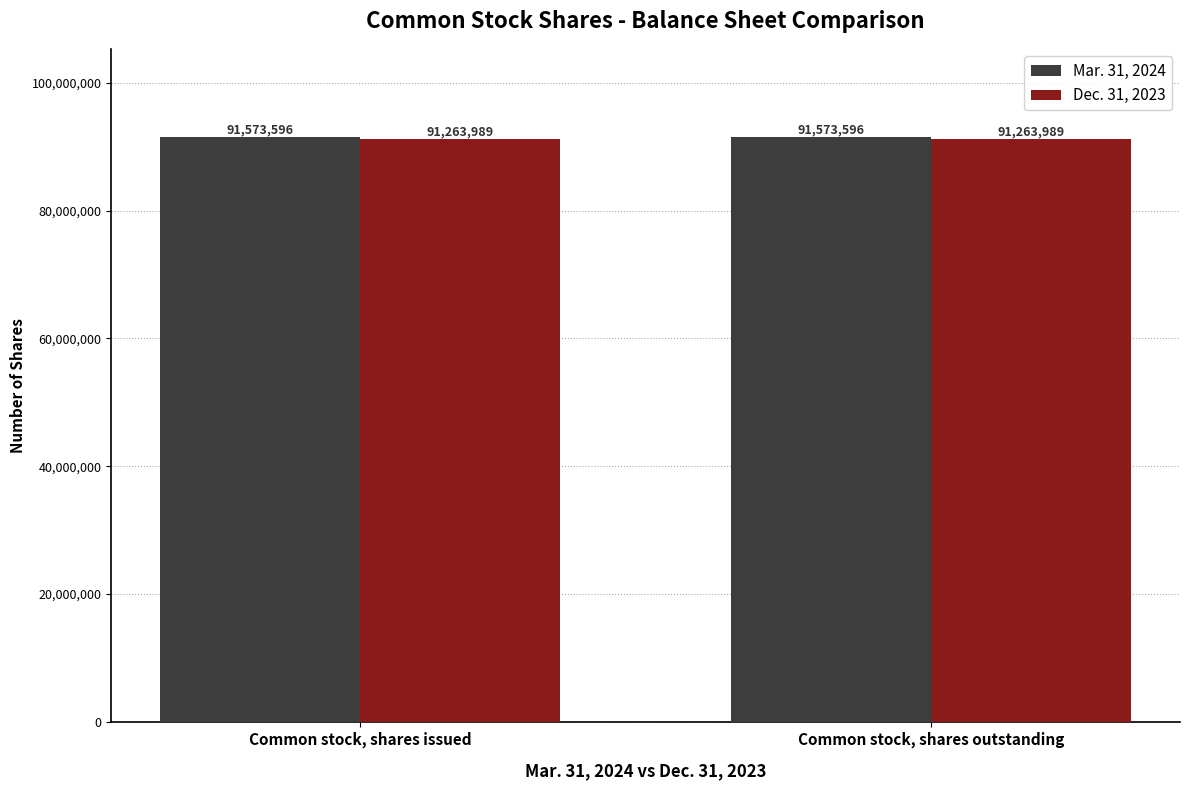

What is the value of the Mar. 31, 2024 bar at the 1st from the left?

91573596